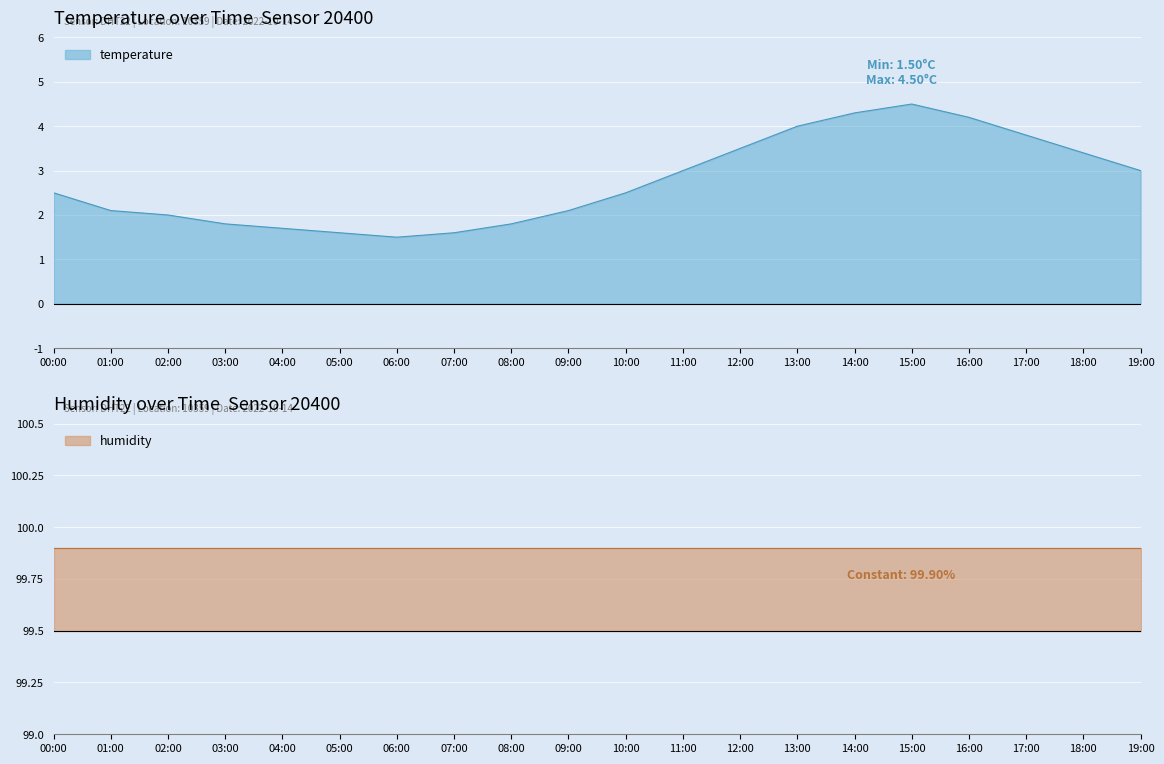

How many categories are shown in the chart?

20